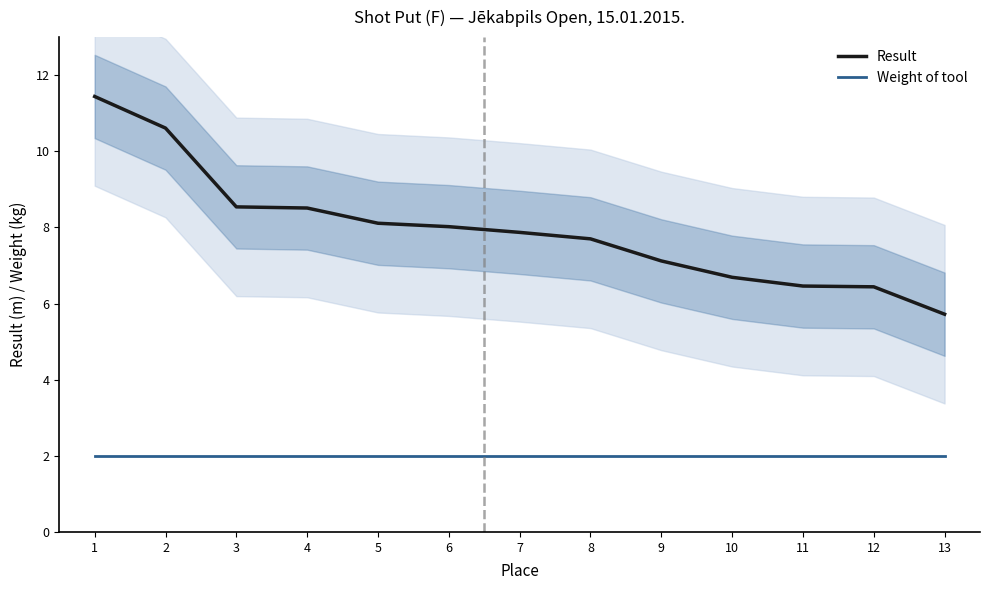

Is the value of Weight of tool at 6 greater than the value of Result at 13?

No